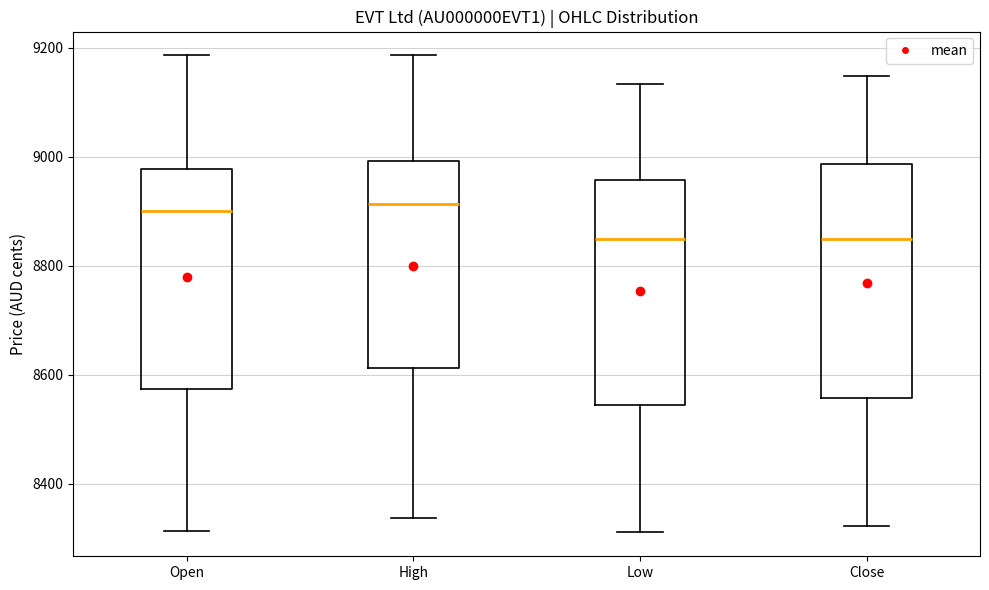

Where is the lower edge of the box for Open on the y-axis? The values are not printed on the chart, so give them approximately, as read against the axis.

8580